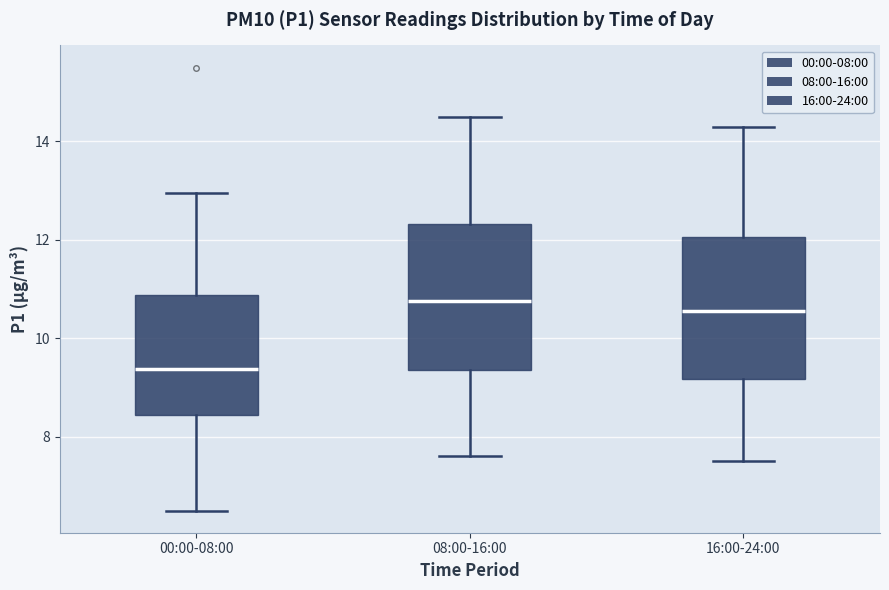

Which box has the lowest median line?

00:00-08:00